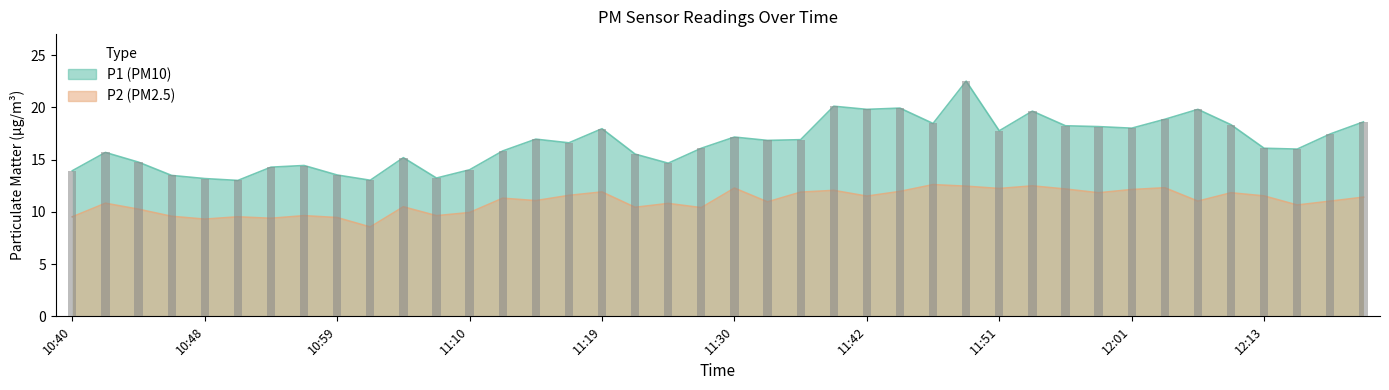

Reading left to right, list all the values displayed in this chart.

P1: 13.9	15.7	14.8	13.5	13.2	13.0	14.3	14.4	13.5	13.0	15.2	13.2	14.0	15.8	16.9	16.6	17.9	15.5	14.7	16.1	17.1	16.8	16.9	20.1	19.8	19.9	18.4	22.5	17.8	19.6	18.2	18.1	18.0	18.9	19.8	18.3	16.1	16.0	17.4	18.6
P2: 9.5	10.8	10.2	9.6	9.3	9.5	9.4	9.6	9.4	8.6	10.5	9.6	9.9	11.3	11.1	11.6	11.9	10.4	10.8	10.4	12.3	10.9	11.9	12.1	11.5	11.9	12.6	12.4	12.2	12.5	12.2	11.8	12.1	12.3	11.0	11.8	11.5	10.7	11.0	11.4